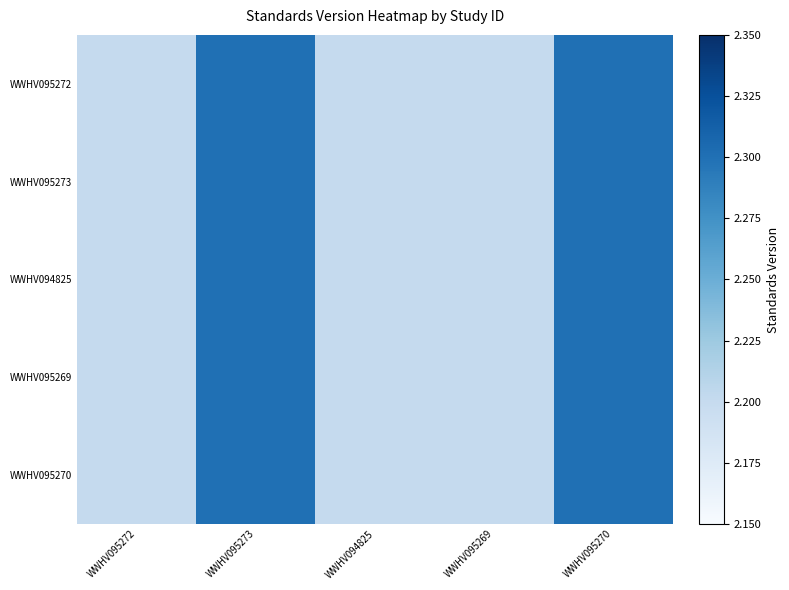

Which series has the largest total across all categories?

WWHV095272